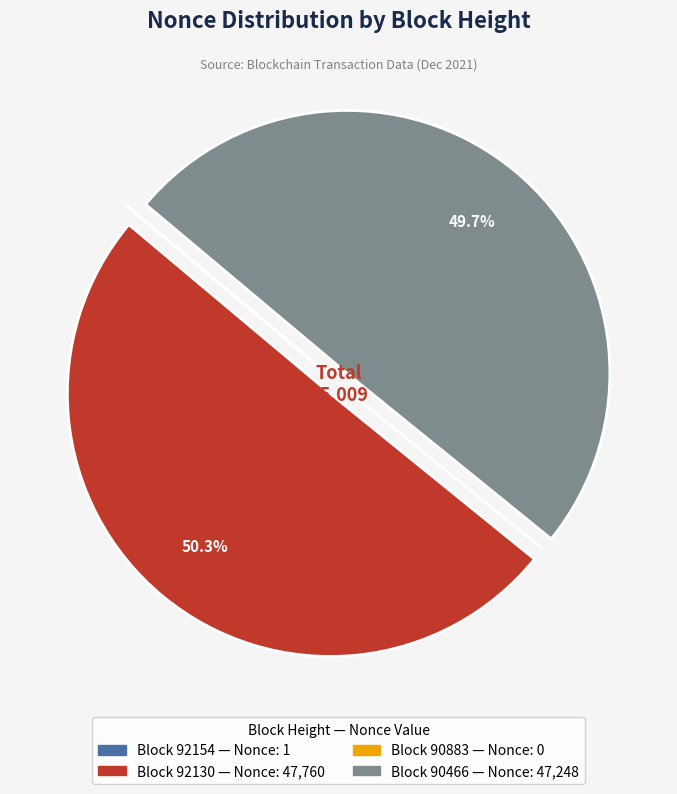

Is there a majority slice in this chart?

Yes